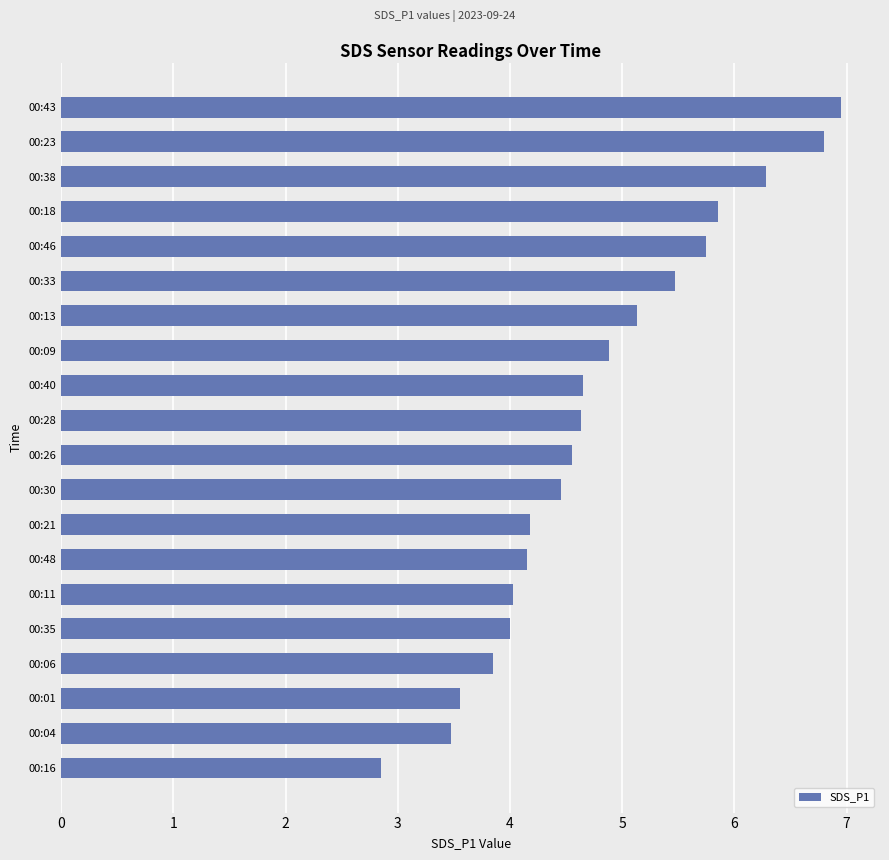

What is the difference between the maximum and second lowest values?

3.5